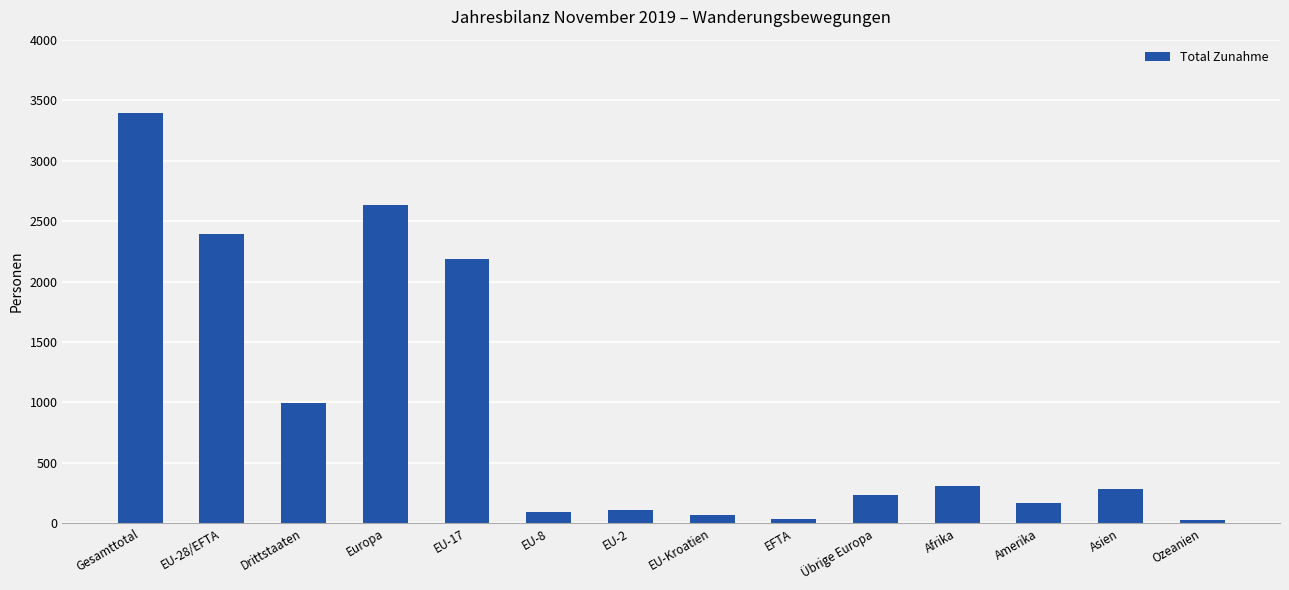

What is the label of the 6th bar from the right?

EFTA